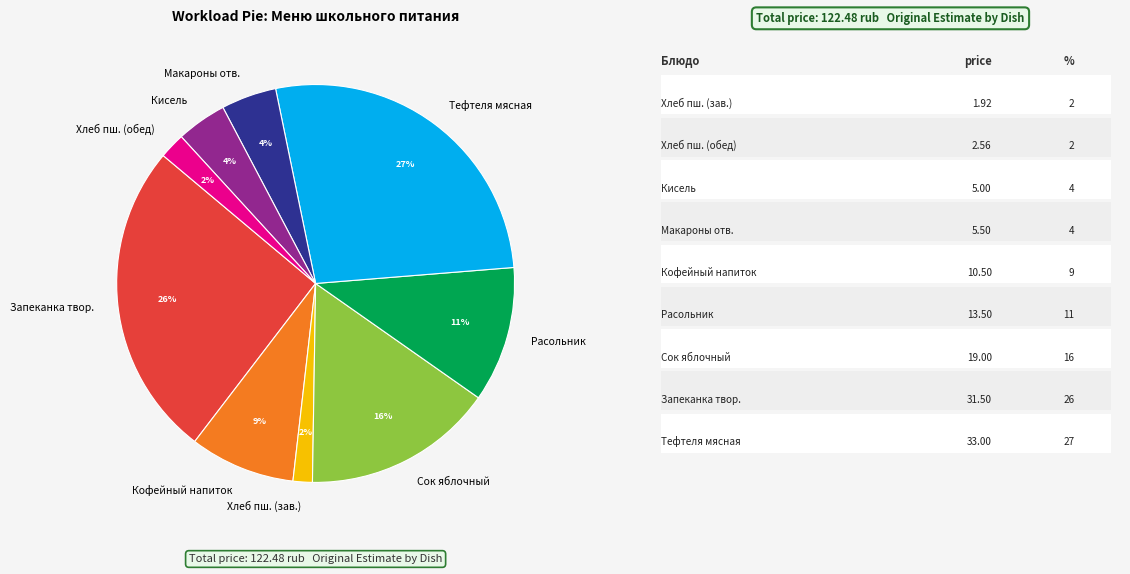

Which has a higher value, Макароны отв. or Запеканка твор.?

Запеканка твор.